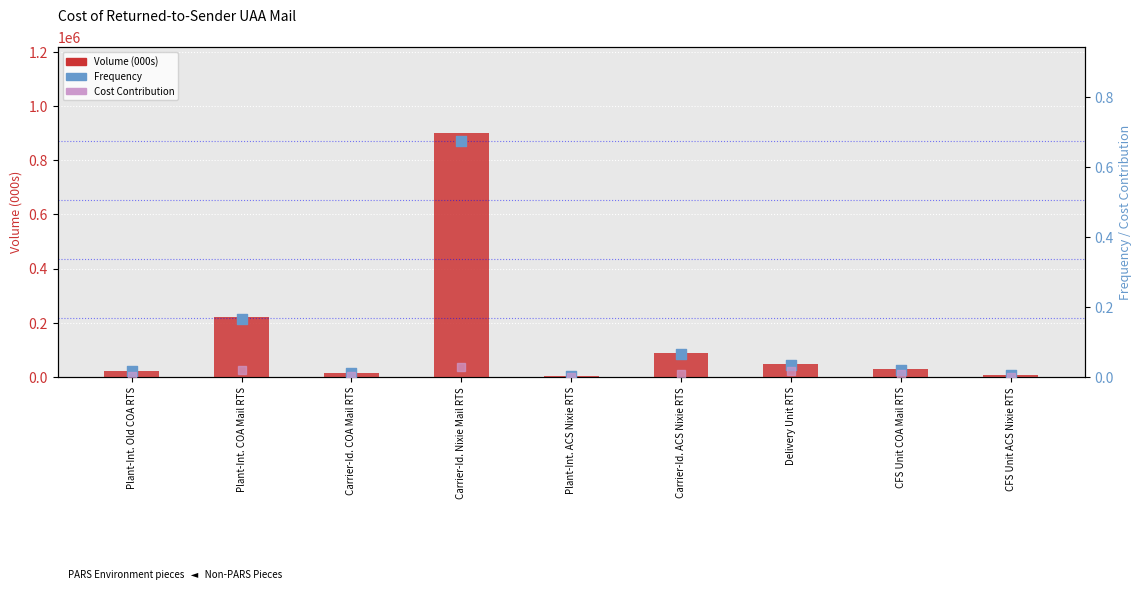

Which series has the widest spread of Y values?

Volume (000s)